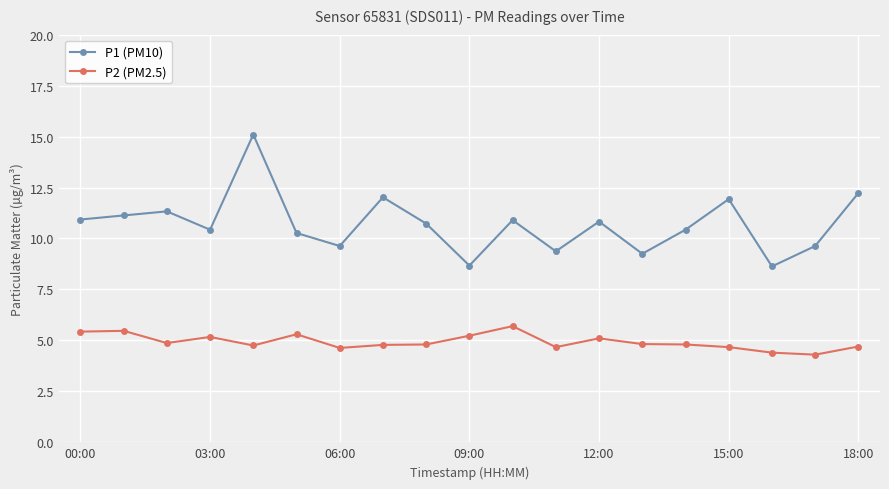

True or false: P1 (PM10) and P2 (PM2.5) cross at least once.

False